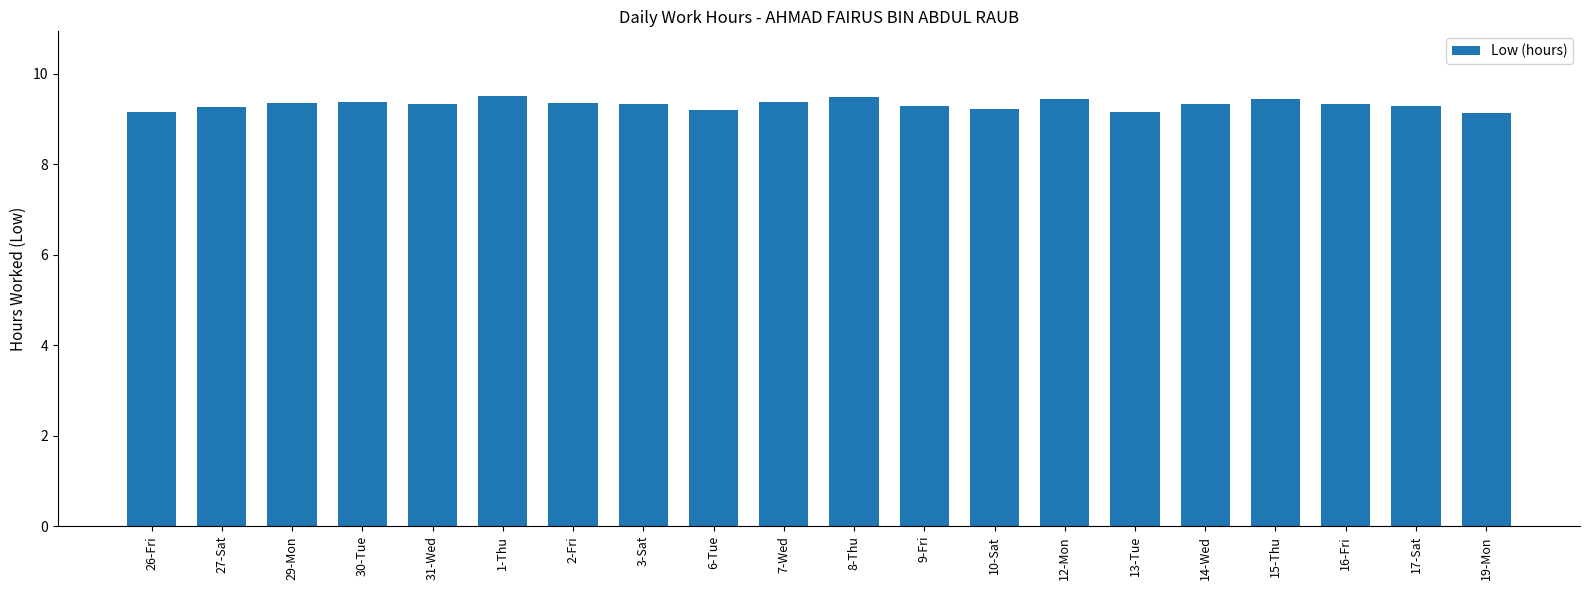

What is the label of the 3rd bar from the left?

29-Mon